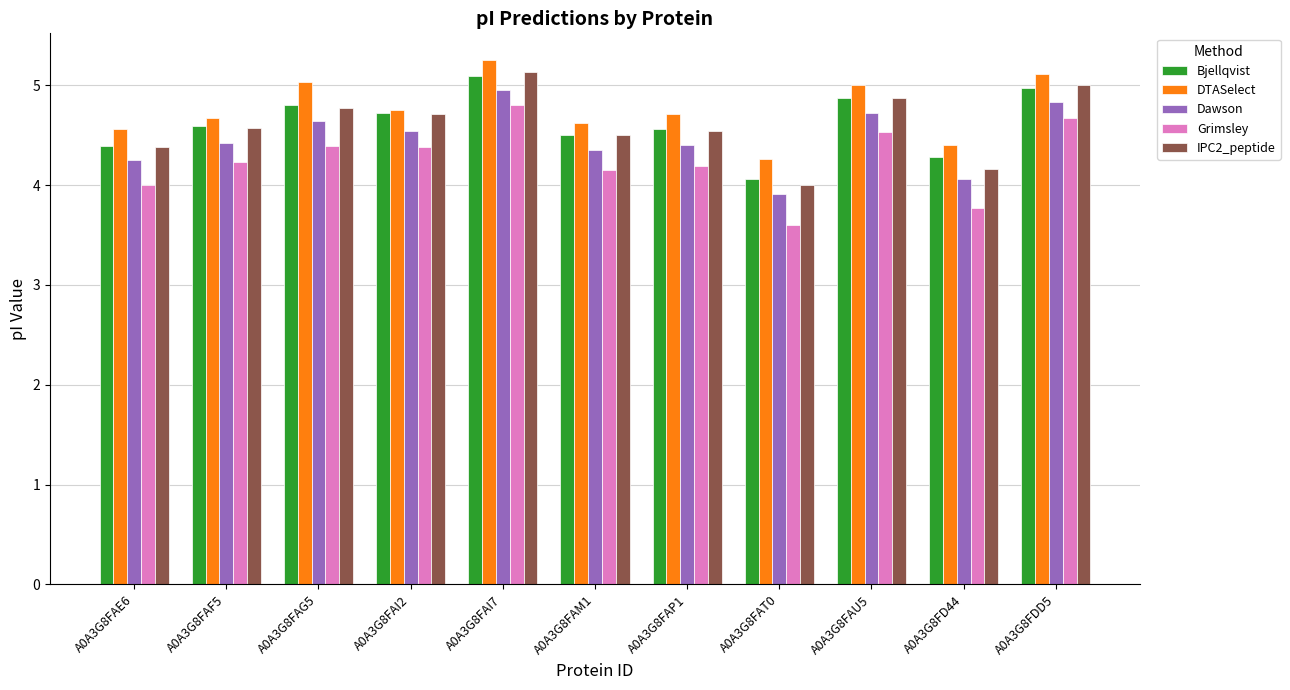

What are all the series names shown in the legend?

Bjellqvist, DTASelect, Dawson, Grimsley, IPC2_peptide